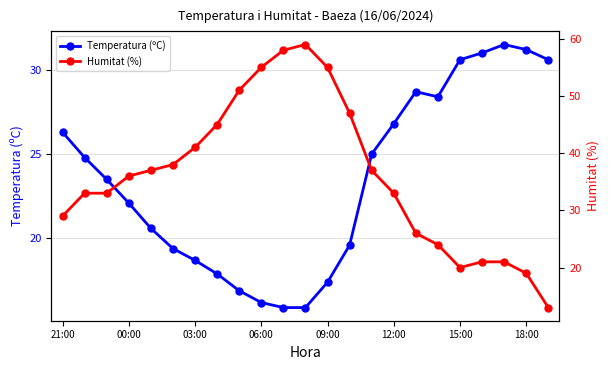

Does the chart display data point markers on the line(s)?

Yes